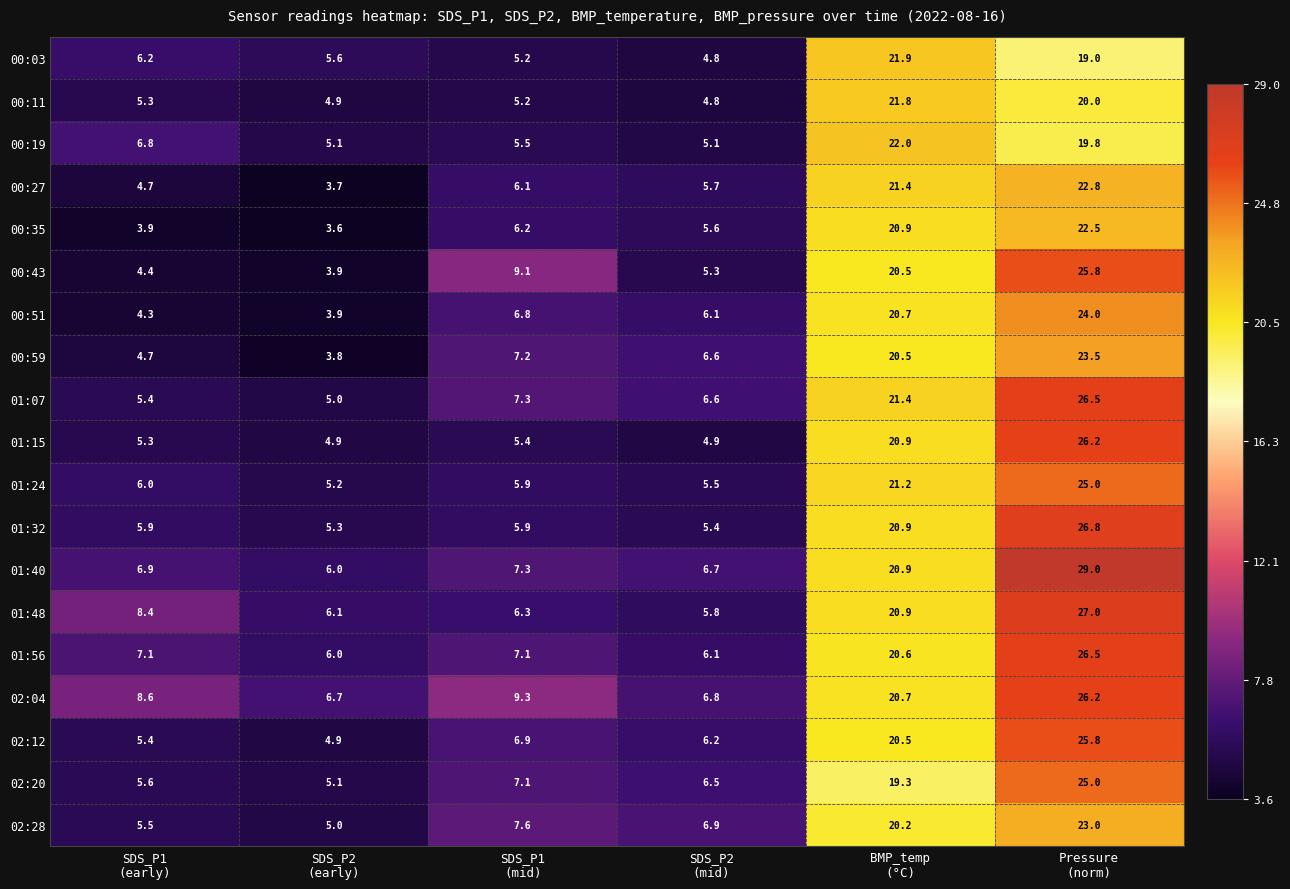

What is the average value of the 01:07 series?

12.0